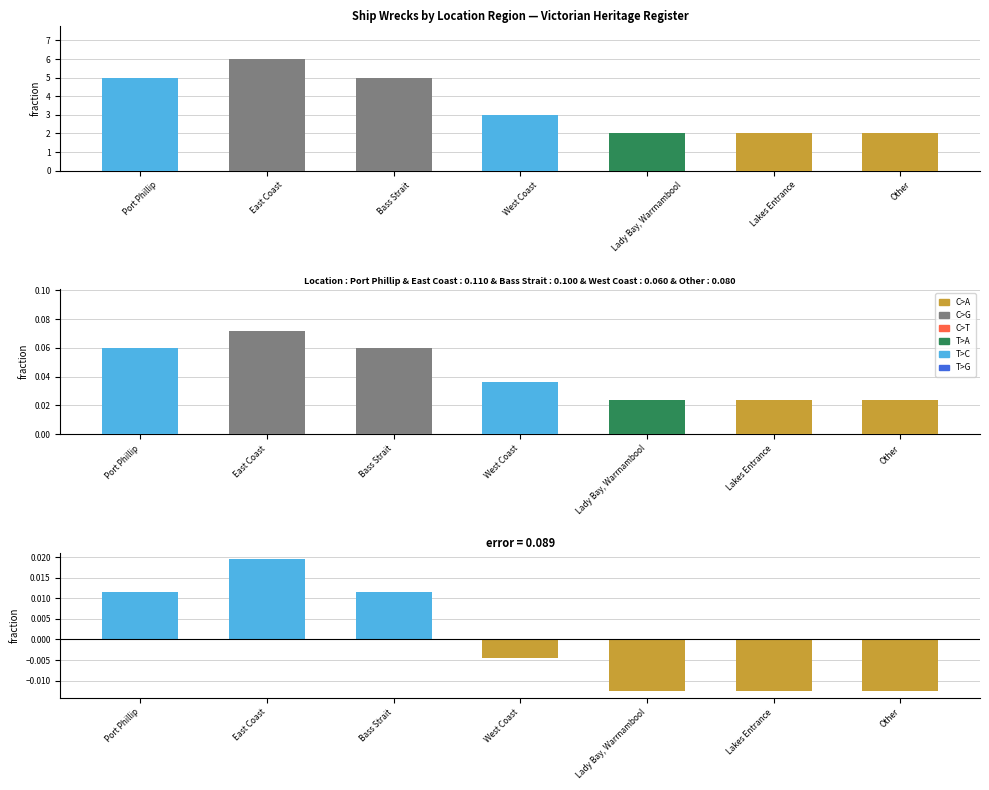

Reading left to right, what are all the values shown in this chart?

Port Phillip=5	East Coast=6	Bass Strait=5	West Coast=3	Lady Bay, Warrnambool=2	Lakes Entrance=2	Other=2